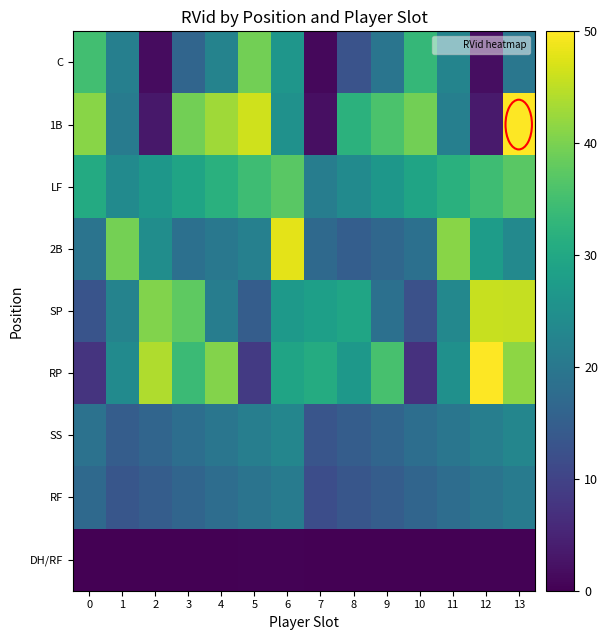

Rank the series by their maximum value, from lowest to highest.

DH/RF, RF, SS, LF, C, SP, 2B, RP, 1B